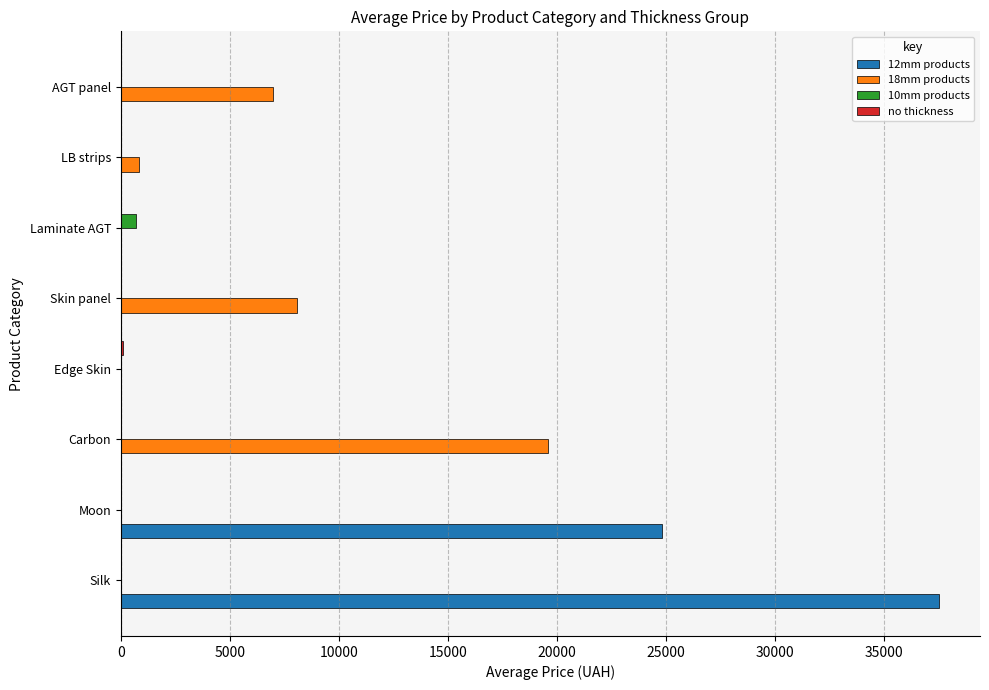

What is the greatest value displayed?

37547.6